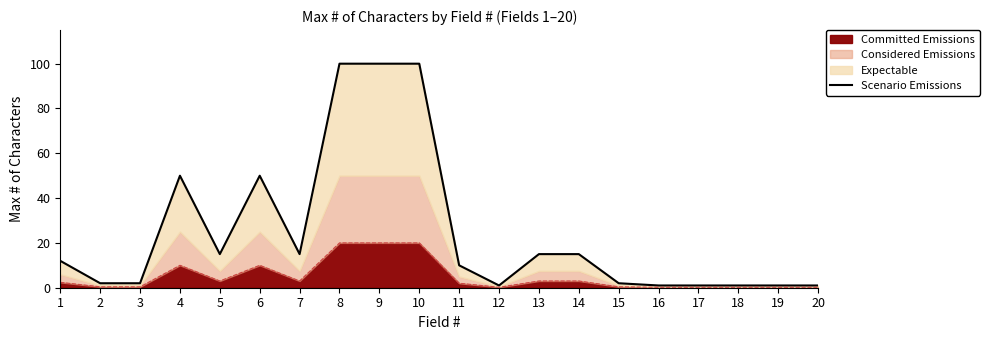

Reading left to right, list all the values displayed in this chart.

12	2	2	50	15	50	15	100	100	100	10	1	15	15	2	1	1	1	1	1